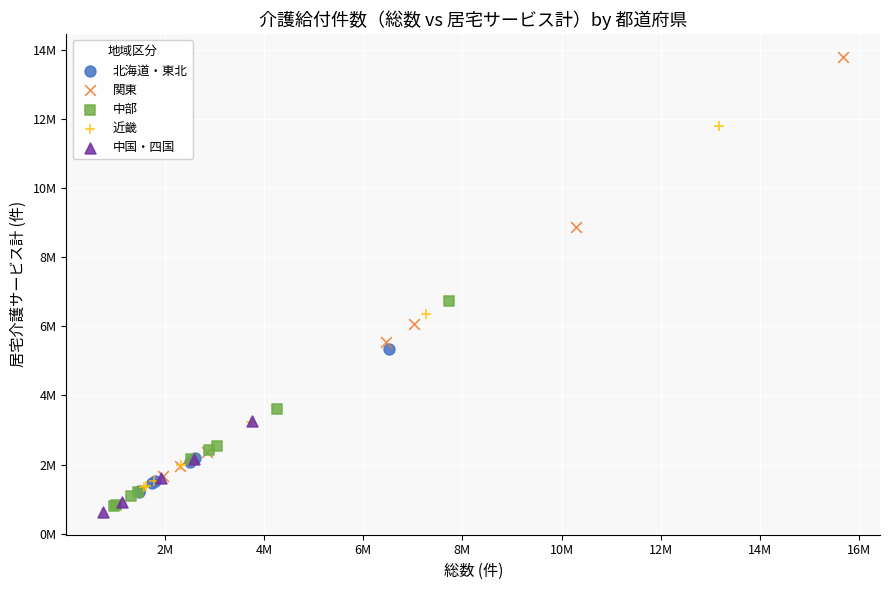

Which series reaches the minimum Y coordinate?

中国・四国